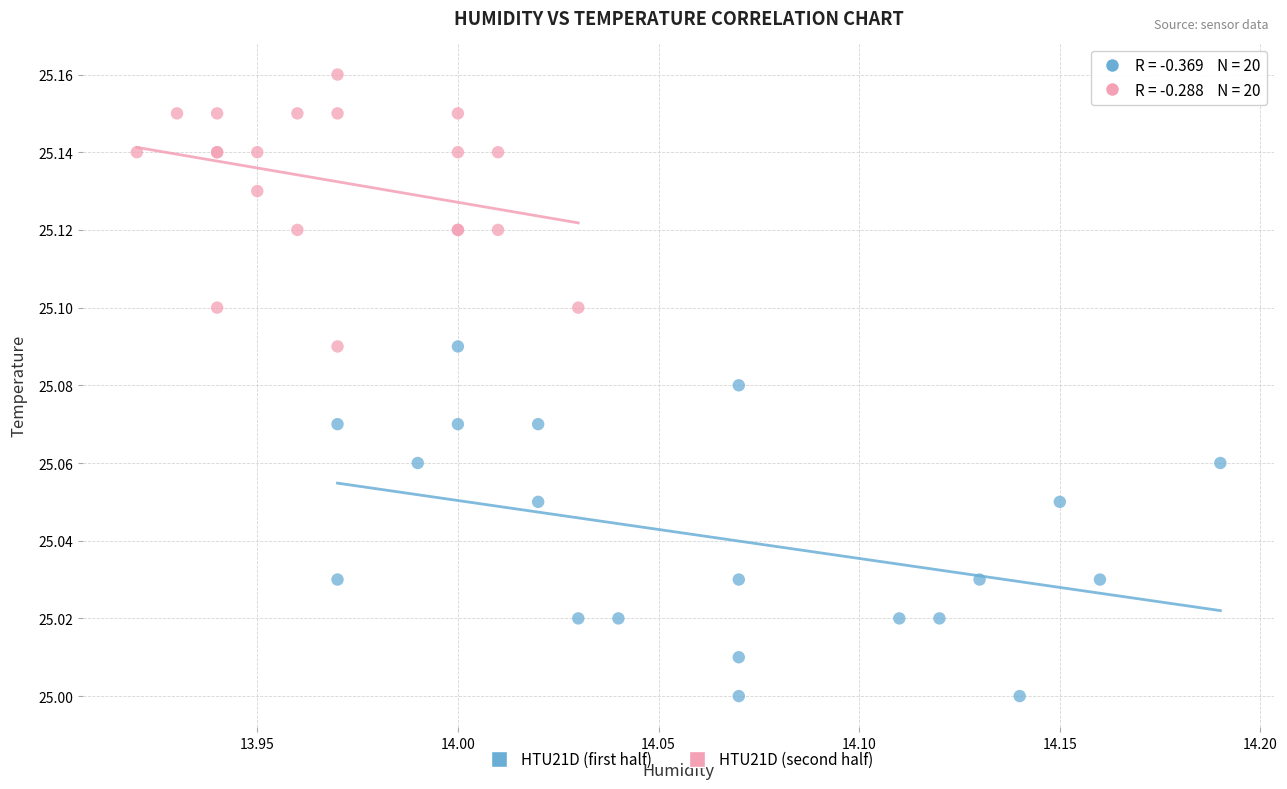

Which series contains the highest Y value?

HTU21D (second half)